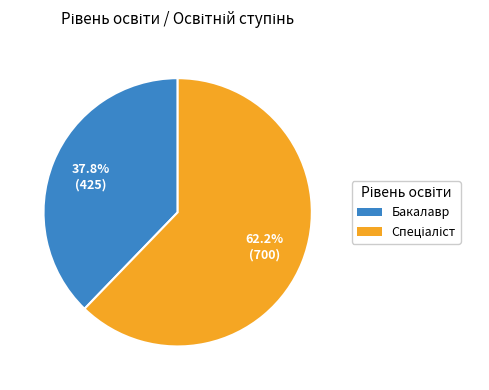

Does Бакалавр represent more than half of the total?

No